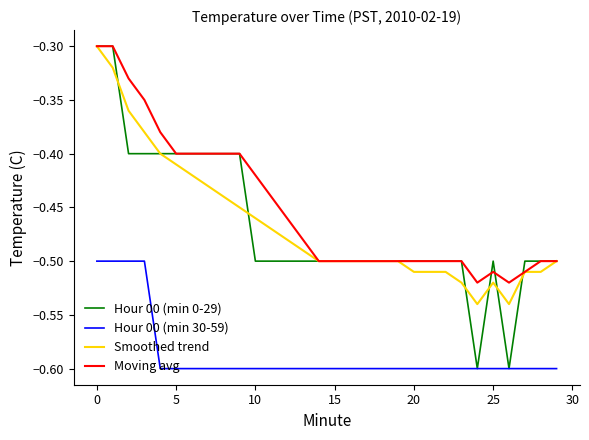

Which series has the largest range (max minus min)?

Hour 00 (min 0-29)